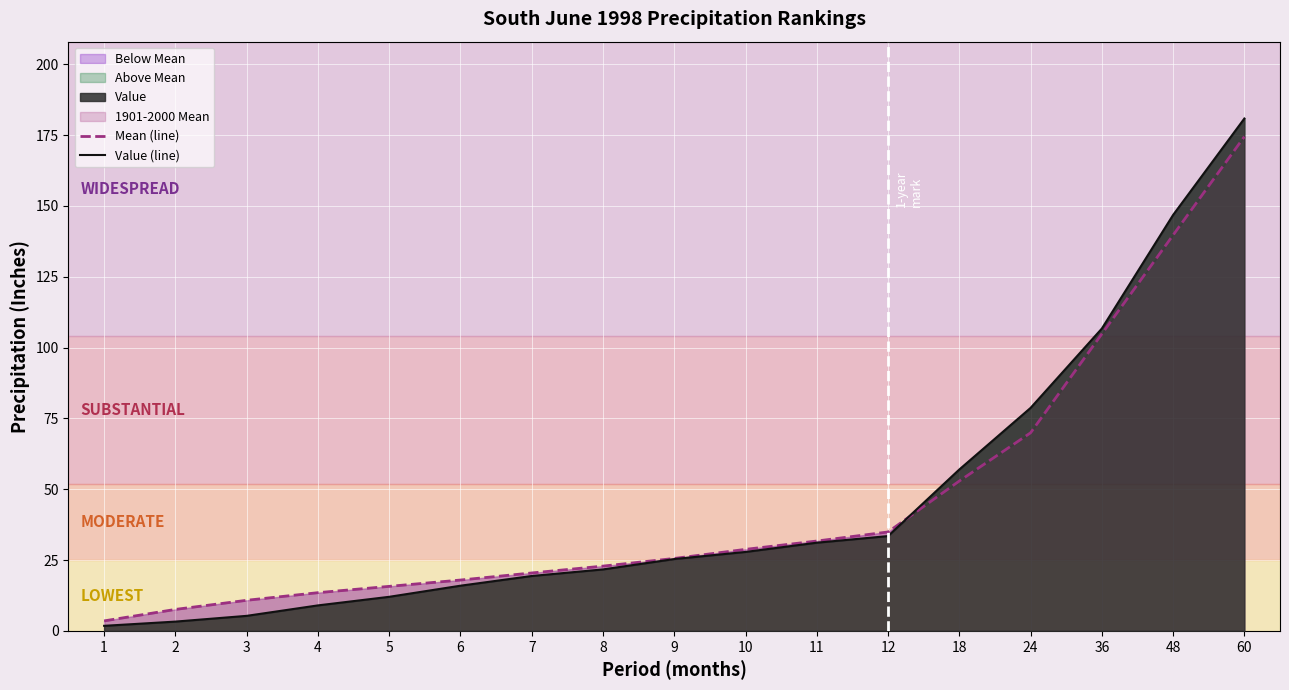

Is the value of Mean (line) at 10 greater than the value of Value (line) at 4?

Yes